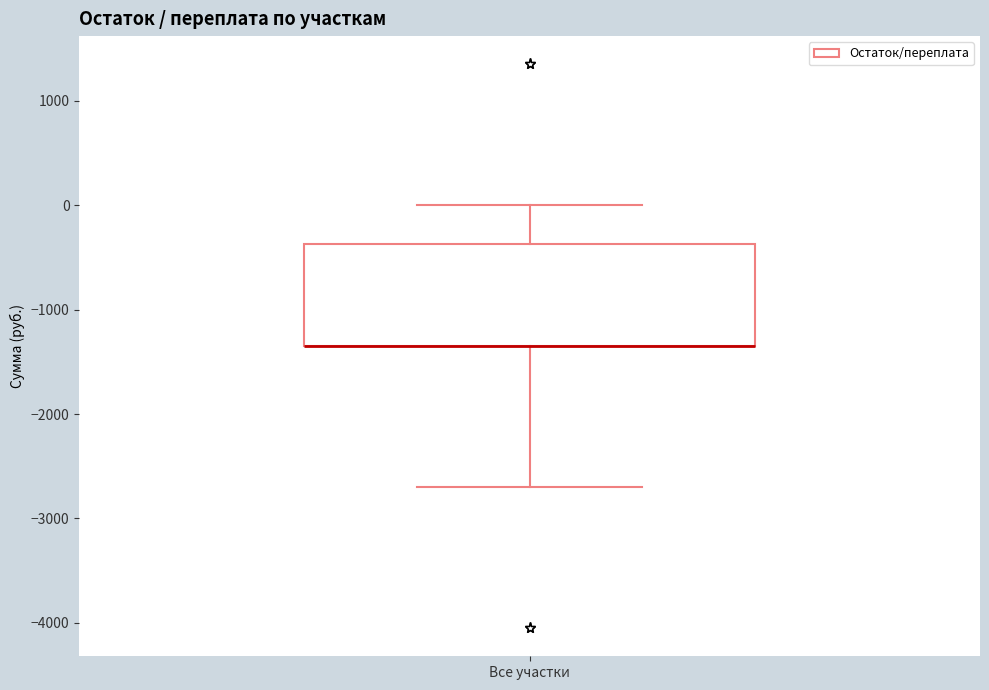

Read this box plot against the y-axis: the position of the median line, the range covered by the box, and the ends of both whiskers. The values are not printed on the chart, so give them approximately, as read against the axis.

median -1300 (drawn on the box's lower edge), box -1300 to -400, whiskers -2700 to 0